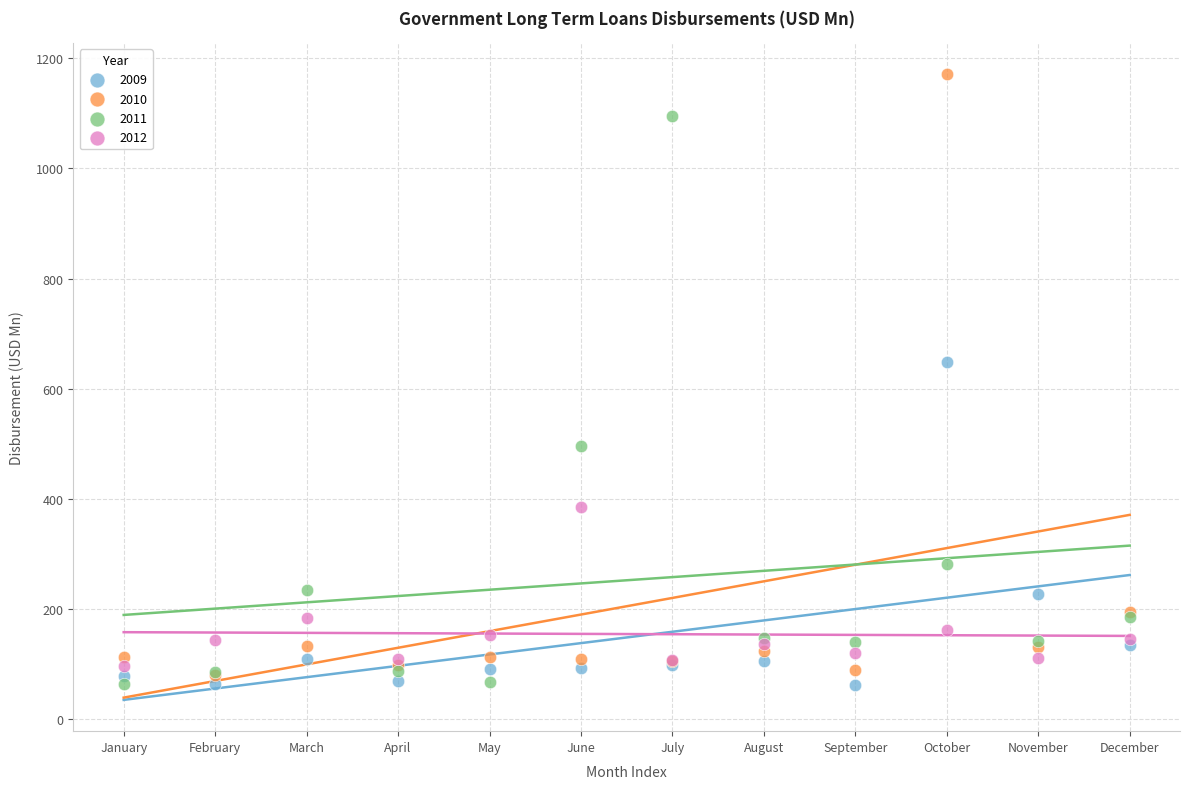

In the 2009 series, what Y value is closest to 355?

227.0